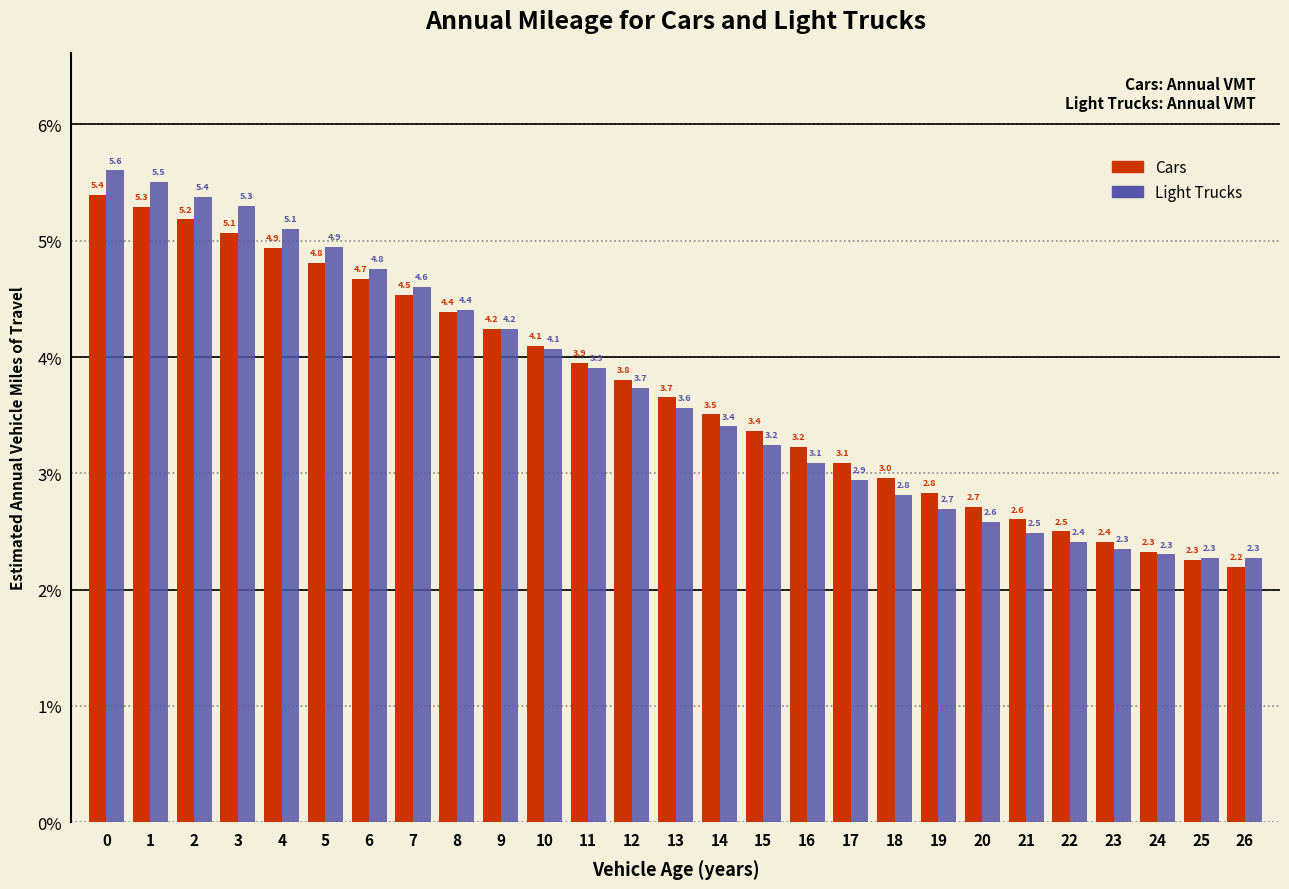

What is the greatest value displayed?

5.6